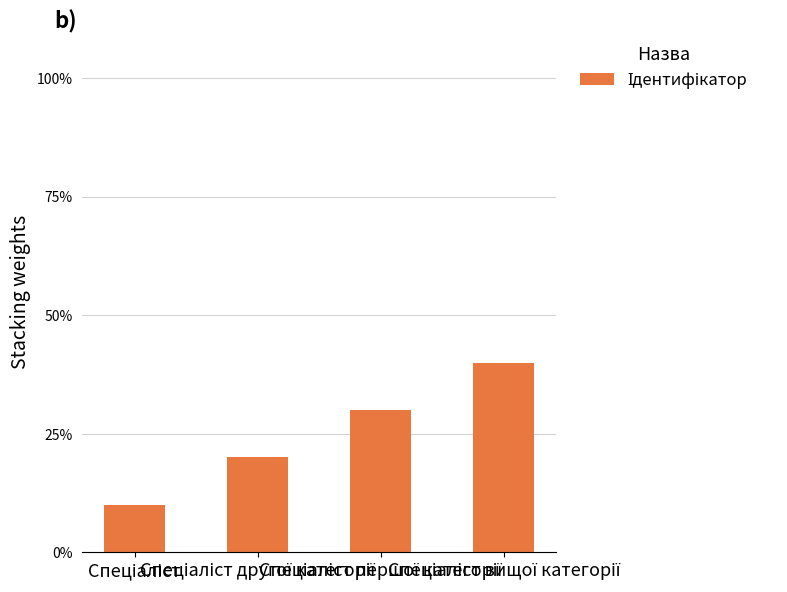

What is the difference between the maximum and minimum values?

30